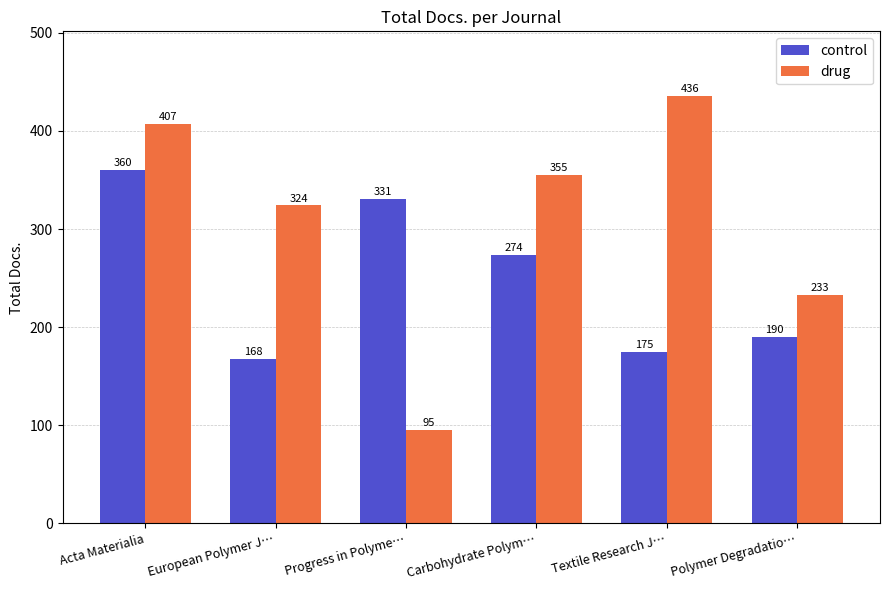

Count the number of data series in this chart.

2